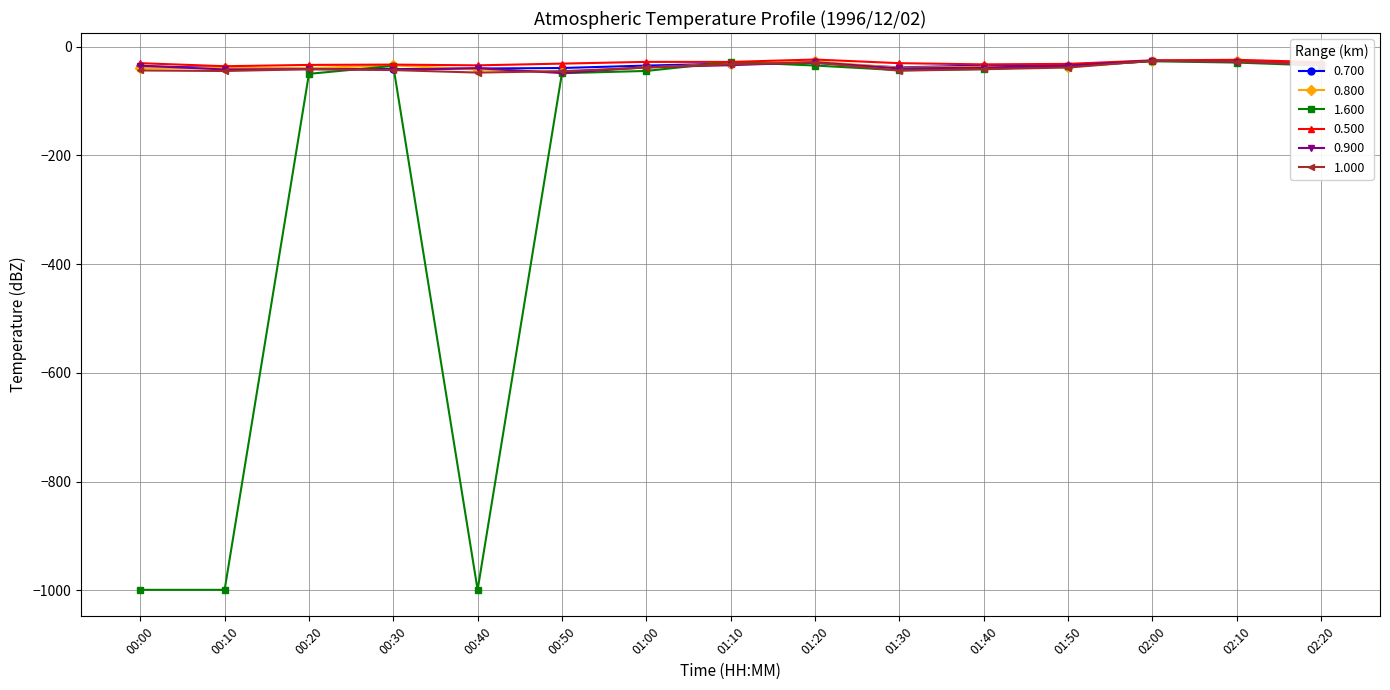

What is the lowest value of the 0.800 series?

-46.4